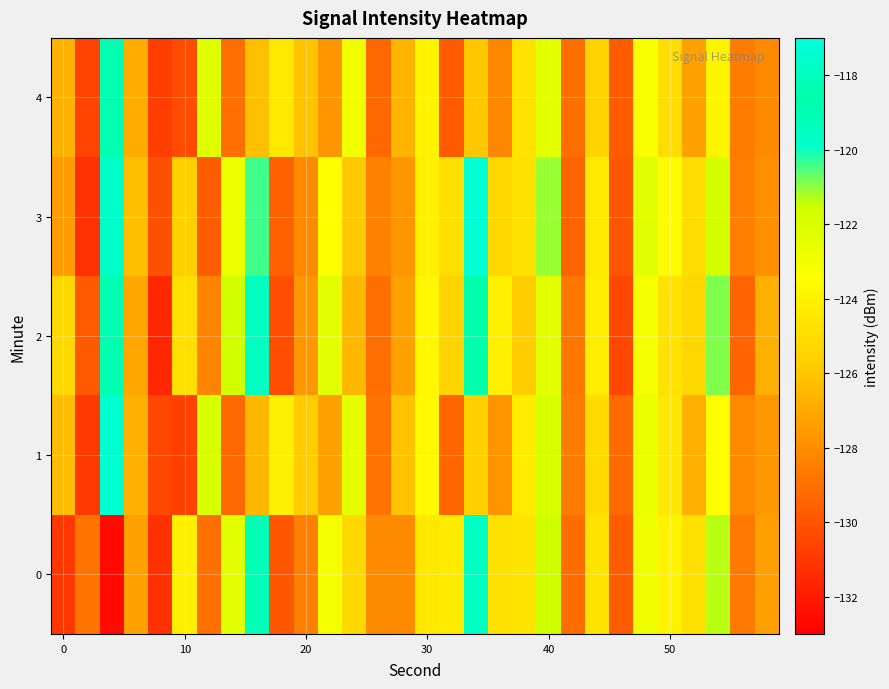

Reading left to right, extract all data points from this chart.

0: -131.1	-128.9	-132.6	-127.3	-131.2	-124.2	-129.0	-122.3	-118.2	-129.9	-128.5	-123.1	-125.2	-128.0	-128.1	-124.5	-124.3	-117.9	-124.8	-124.6	-121.5	-129.1	-124.7	-129.7	-122.8	-124.0	-124.8	-121.3	-128.7	-127.3
1: -126.4	-130.9	-117.5	-126.8	-130.5	-130.7	-121.9	-129.3	-126.5	-124.2	-125.8	-127.3	-122.5	-128.9	-126.1	-123.7	-129.4	-125.6	-127.8	-124.3	-121.9	-128.6	-125.1	-129.2	-122.7	-124.5	-126.8	-123.4	-128.1	-127.6
2: -125.2	-129.8	-118.4	-127.1	-131.6	-124.9	-128.3	-121.7	-119.5	-130.2	-127.6	-122.4	-126.5	-129.1	-127.3	-123.8	-125.4	-118.6	-124.1	-125.7	-122.3	-128.8	-124.2	-130.5	-123.1	-124.7	-125.3	-120.9	-129.4	-126.8
3: -127.5	-131.2	-119.8	-126.3	-130.1	-125.6	-129.7	-122.8	-120.4	-129.6	-128.1	-123.5	-125.9	-128.4	-127.7	-124.1	-124.9	-117.3	-125.2	-124.8	-121.1	-129.5	-124.4	-130.0	-122.3	-123.6	-125.0	-121.8	-128.5	-127.9
4: -126.7	-130.6	-118.9	-126.9	-130.8	-130.3	-122.2	-129.1	-126.2	-124.4	-126.1	-127.7	-122.9	-129.3	-126.6	-124.0	-129.8	-126.0	-128.2	-124.7	-122.4	-129.1	-125.5	-129.7	-123.2	-125.0	-127.3	-123.9	-128.6	-128.1